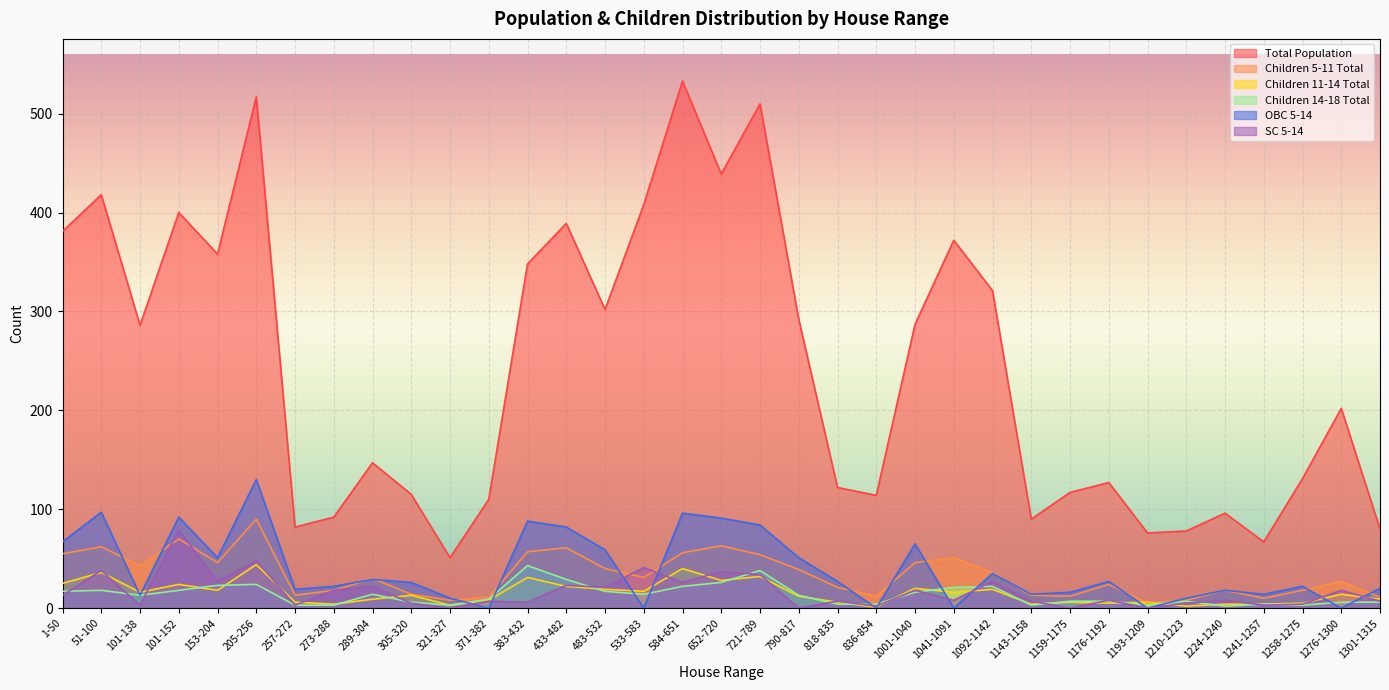

Where does the OBC 5-14 series first go above 26?

1-50